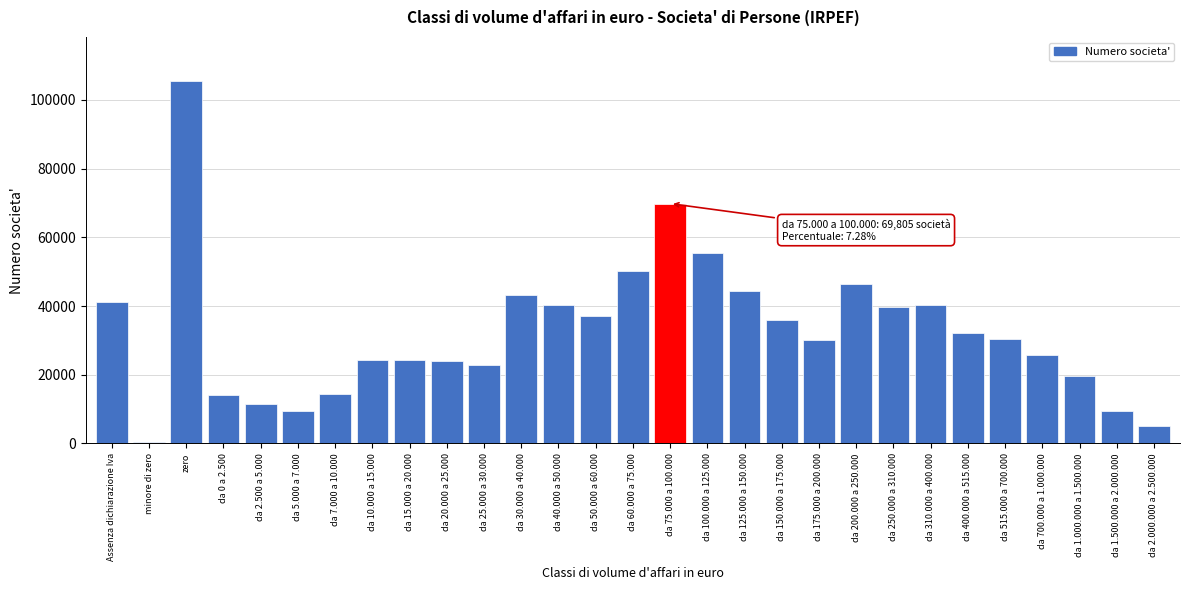

At which category does the chart reach its minimum across all series?

minore di zero